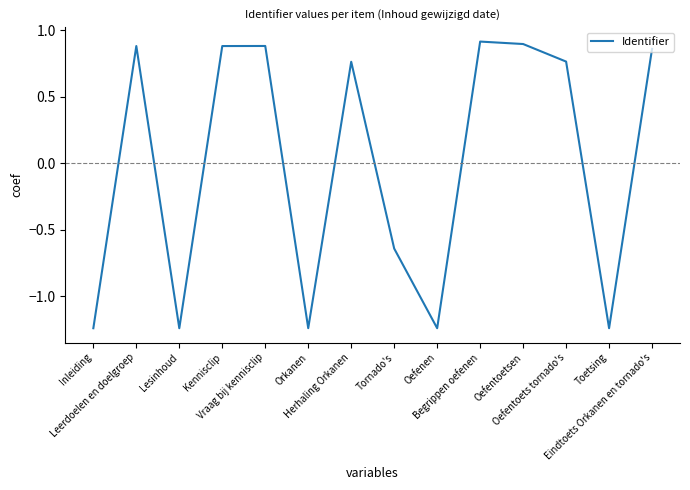

At which label is the value closest to 0?

Tornado's